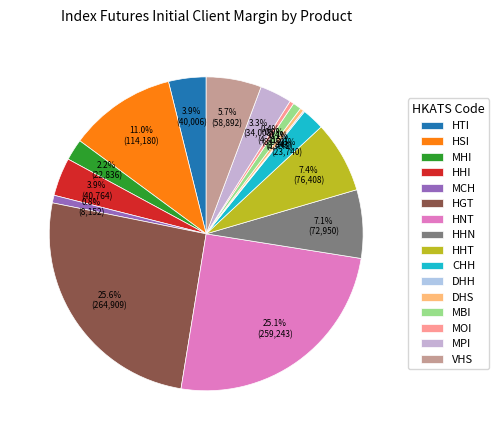

What is the smallest slice in the pie chart?

DHH